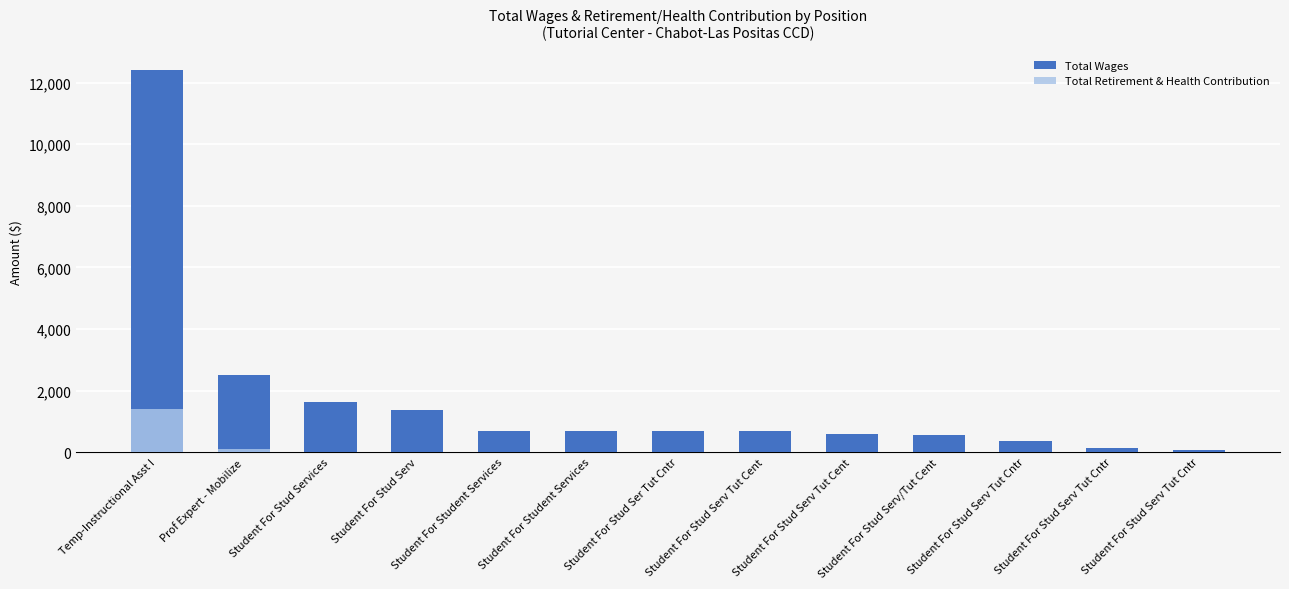

At Student For Stud Serv, list the series in order from largest to smallest.

Total Wages, Total Retirement & Health Contribution